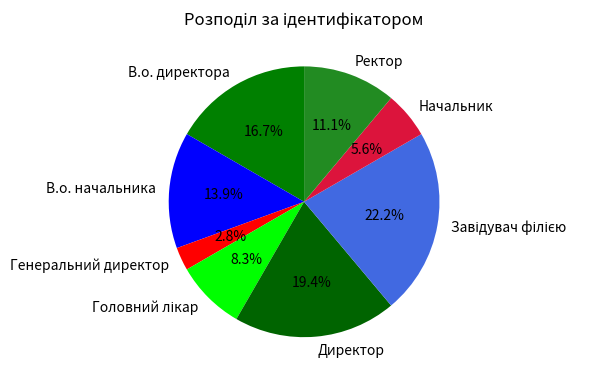

Does any single category account for the majority?

No